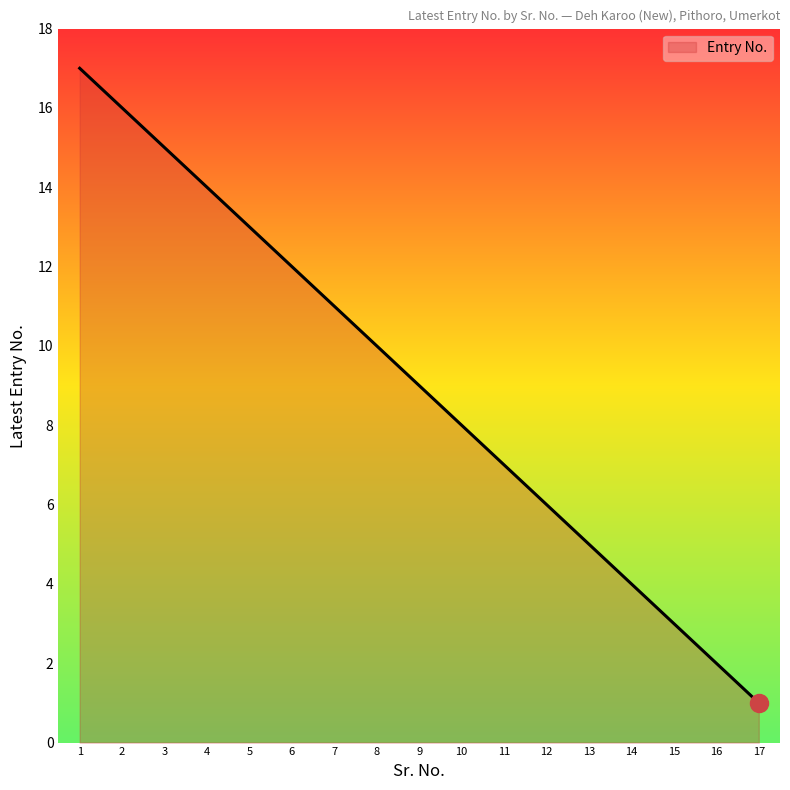

The chart shows a value of 4 at 14. True or false?

True